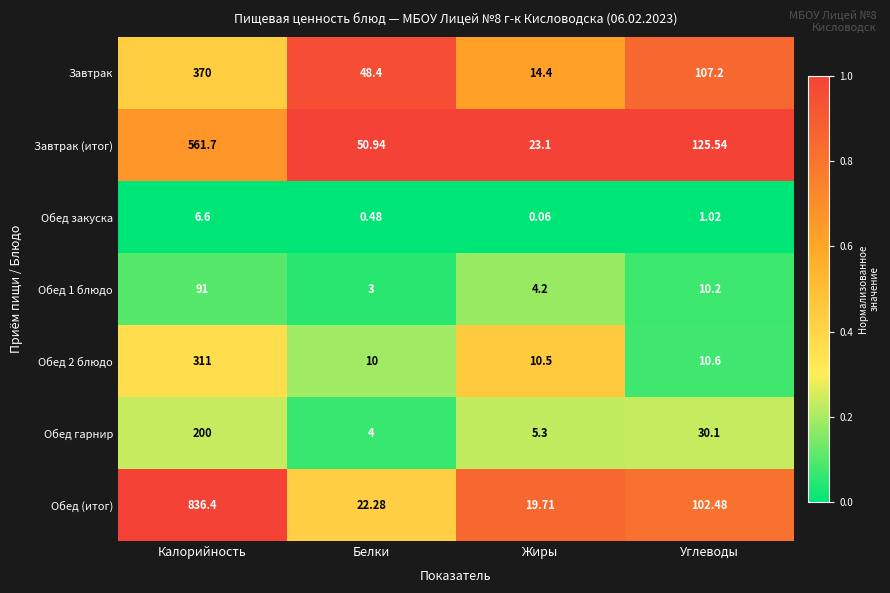

Which category has the highest value in the Завтрак series?

Калорийность